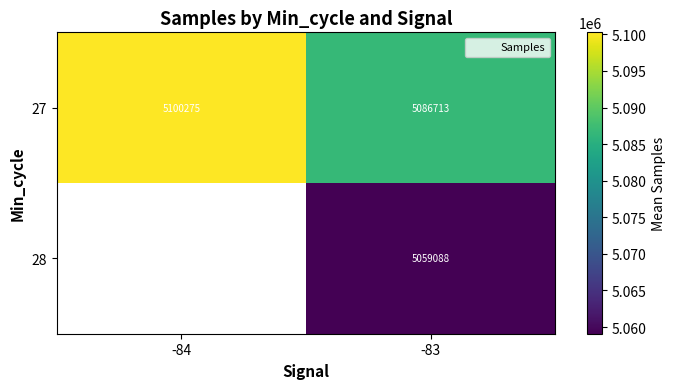

Is the value of 28 at -84 greater than the value of 27 at -84?

No